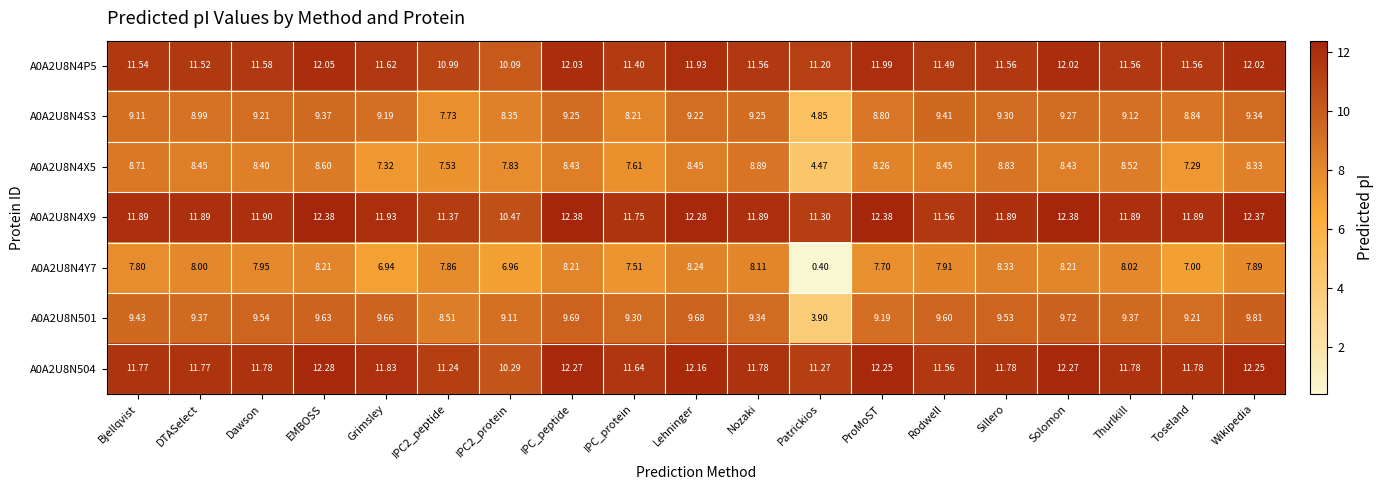

At which label does A0A2U8N4Y7 first exceed 7?

Bjellqvist